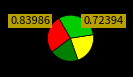

How many segments does this pie chart have?

4